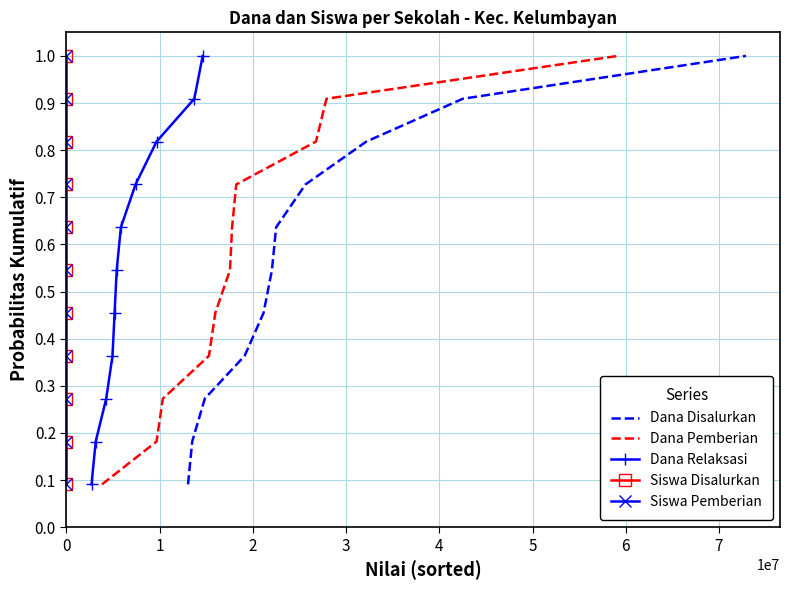

Count the Siswa Pemberian values in the range 0 to 1.

11